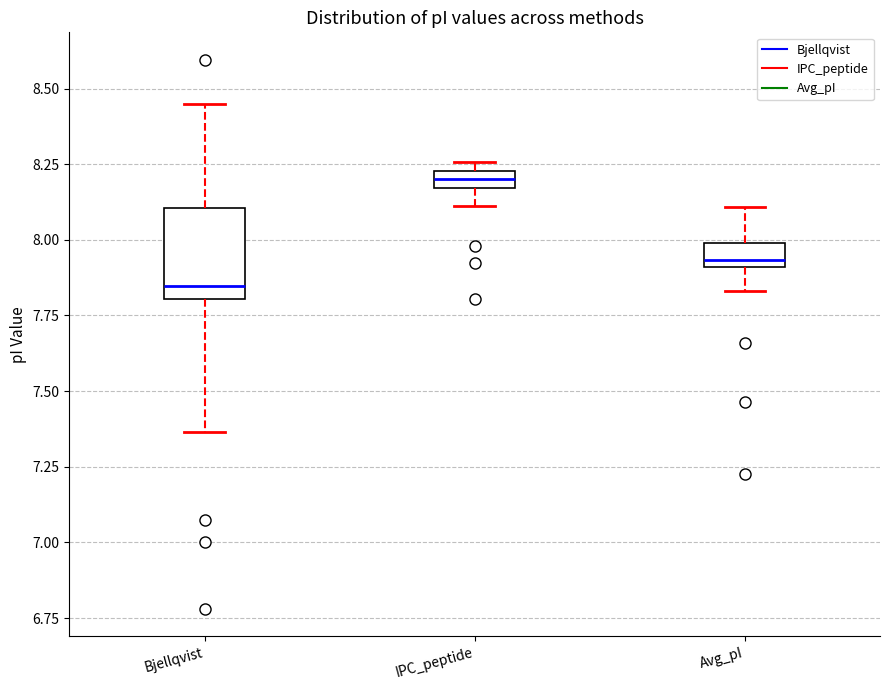

Which box has the lowest median line?

Bjellqvist